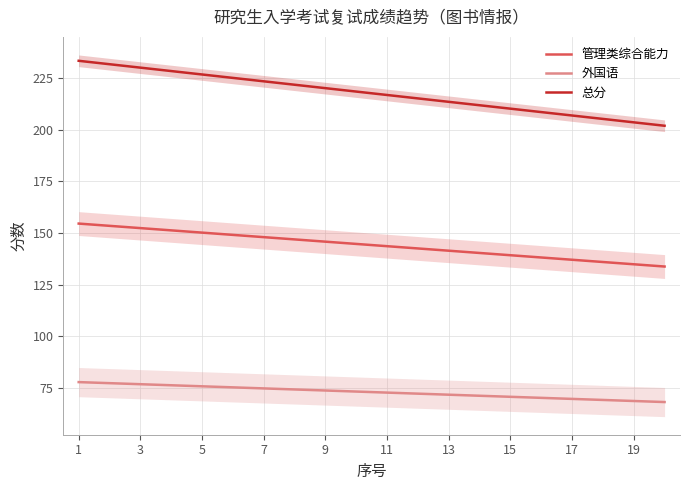

True or false: 总分 has more than 2 interior local peaks.

False